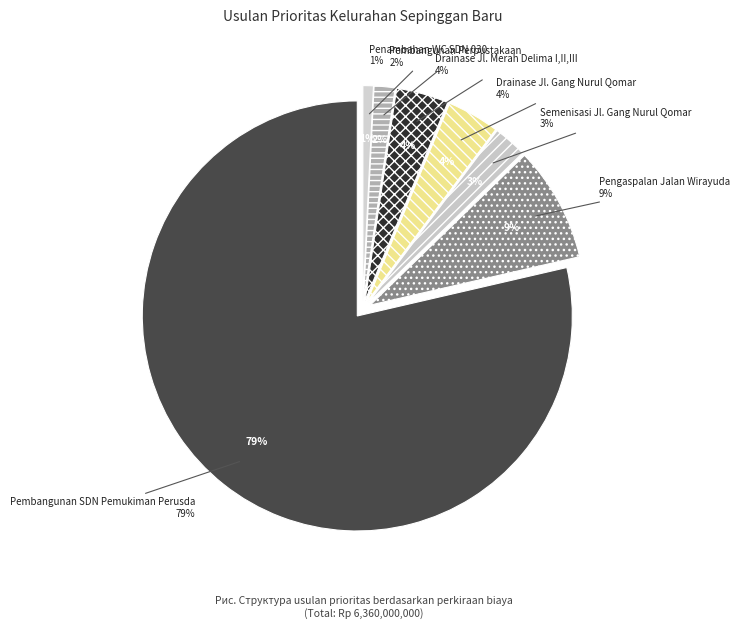

Count the number of slices in the pie.

7